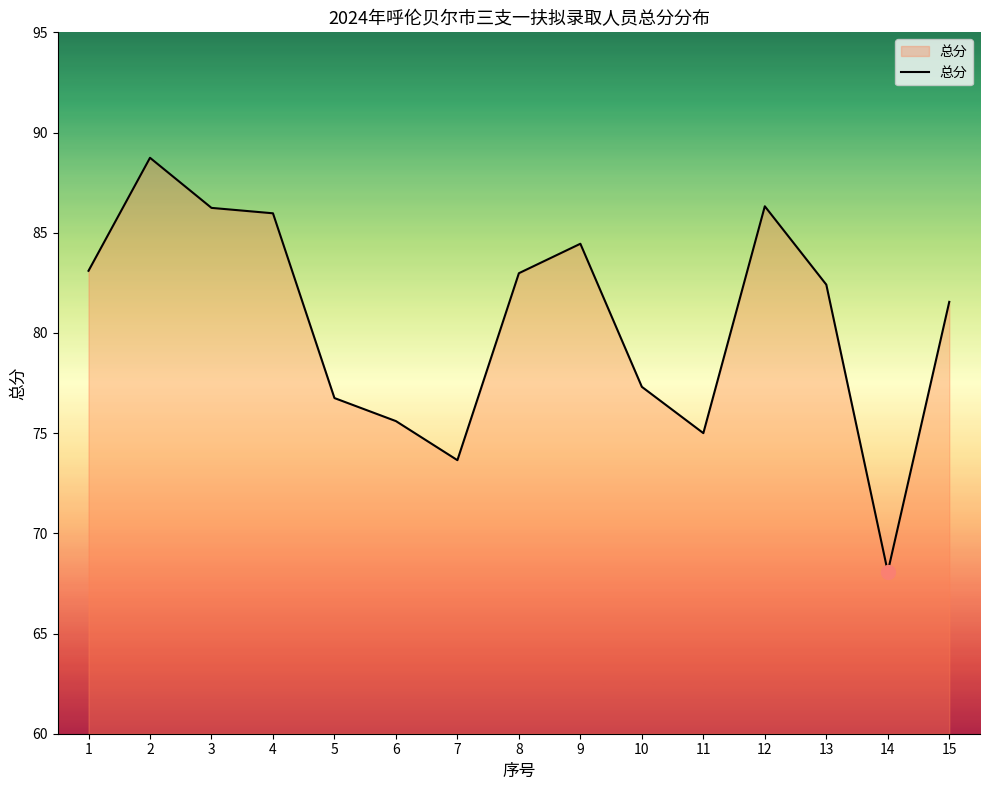

True or false: the data shows 111.8 at 14.

False